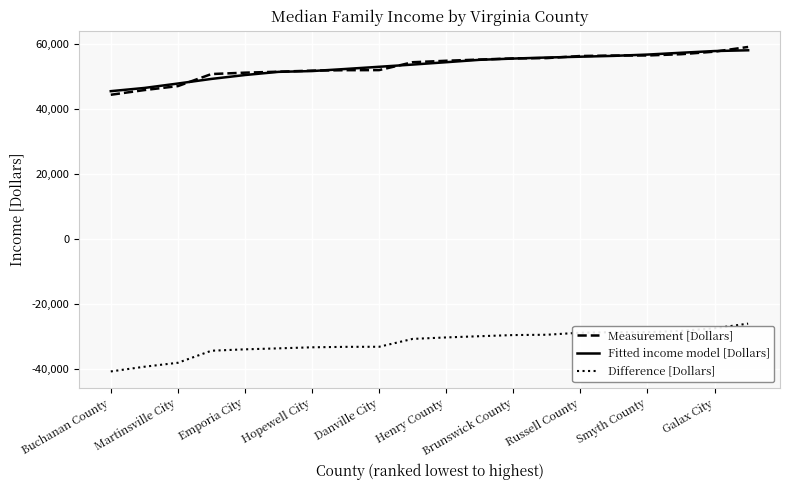

What is the highest value of the Fitted income model [Dollars] series?

58029